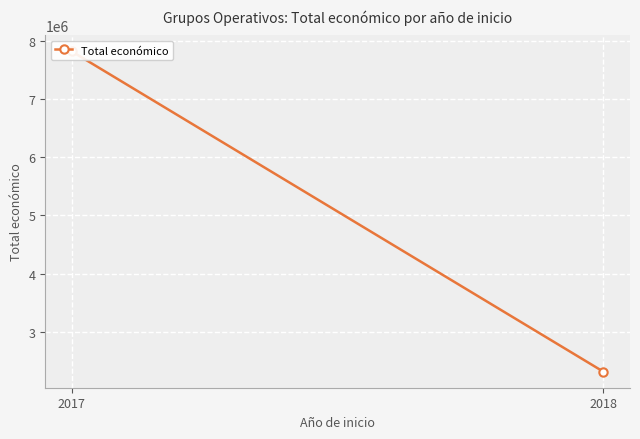

What is the approximate value at 2017, to the nearest 50?

7825100